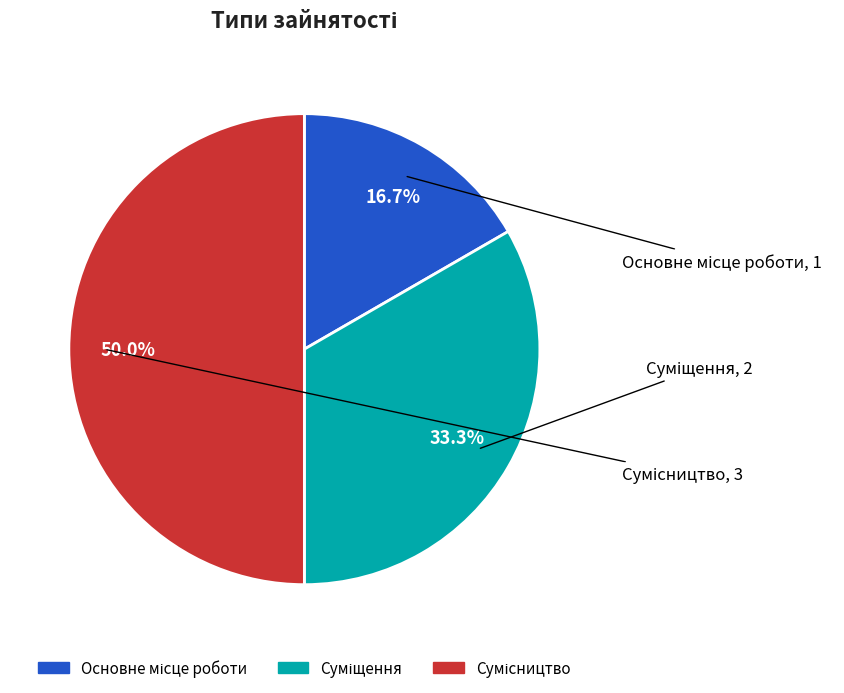

Count the number of slices in the pie.

3